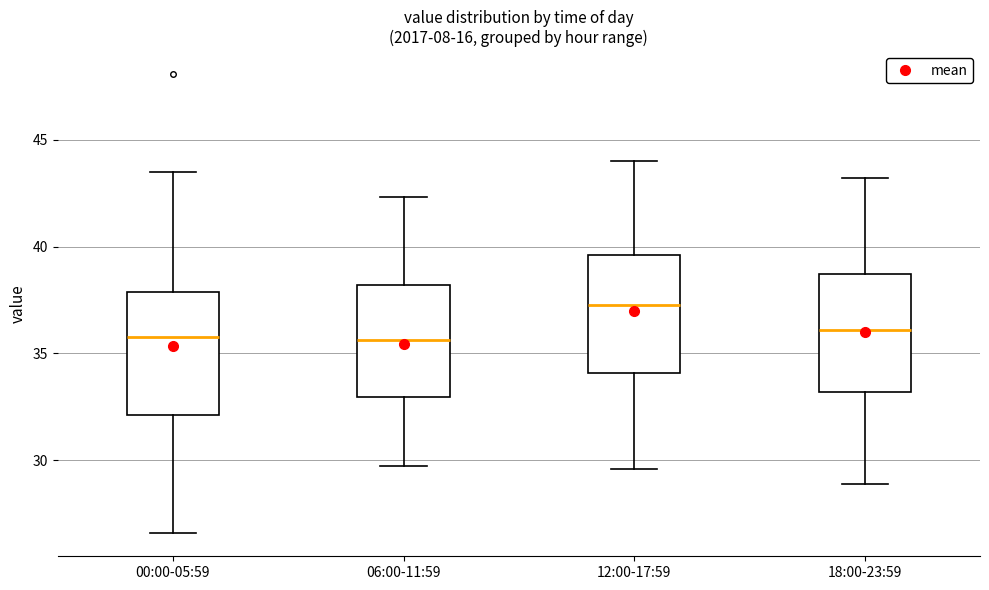

Reading left to right, read every box against the y-axis: the position of its median line, the range the box covers, and the ends of its whiskers. The values are not printed on the chart, so give them approximately, as read against the axis.

00:00-05:59: median 36.0, box 32.0 to 38.0, whiskers 26.5 to 43.5
06:00-11:59: median 35.5, box 33.0 to 38.0, whiskers 29.5 to 42.5
12:00-17:59: median 37.5, box 34.0 to 39.5, whiskers 29.5 to 44.0
18:00-23:59: median 36.0, box 33.0 to 38.5, whiskers 29.0 to 43.0